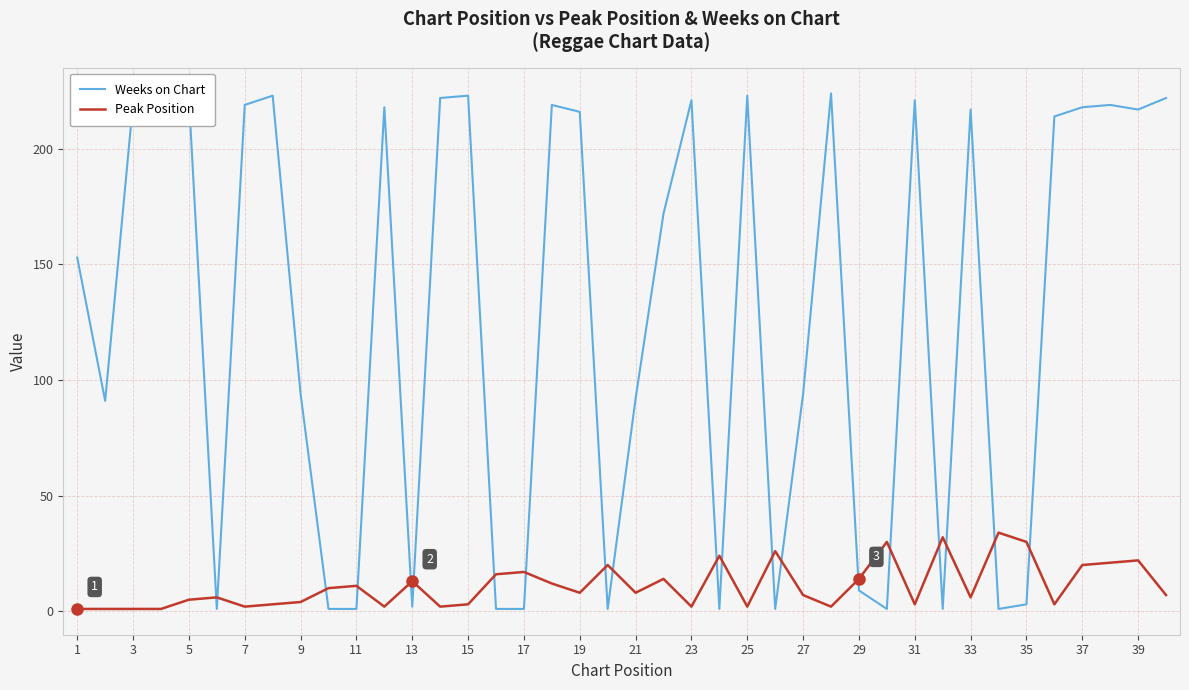

What is the maximum value for Peak Position?

34